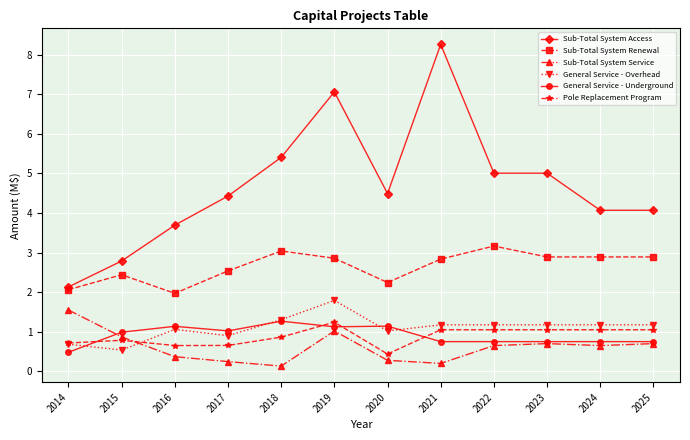

Is it true that Sub-Total System Access equals 8.3 at 2021?

True